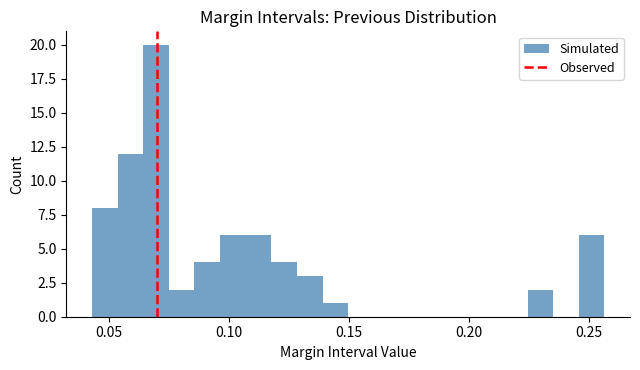

Read against the x-axis, roughly where is the centre of the tallest bar?

0.070